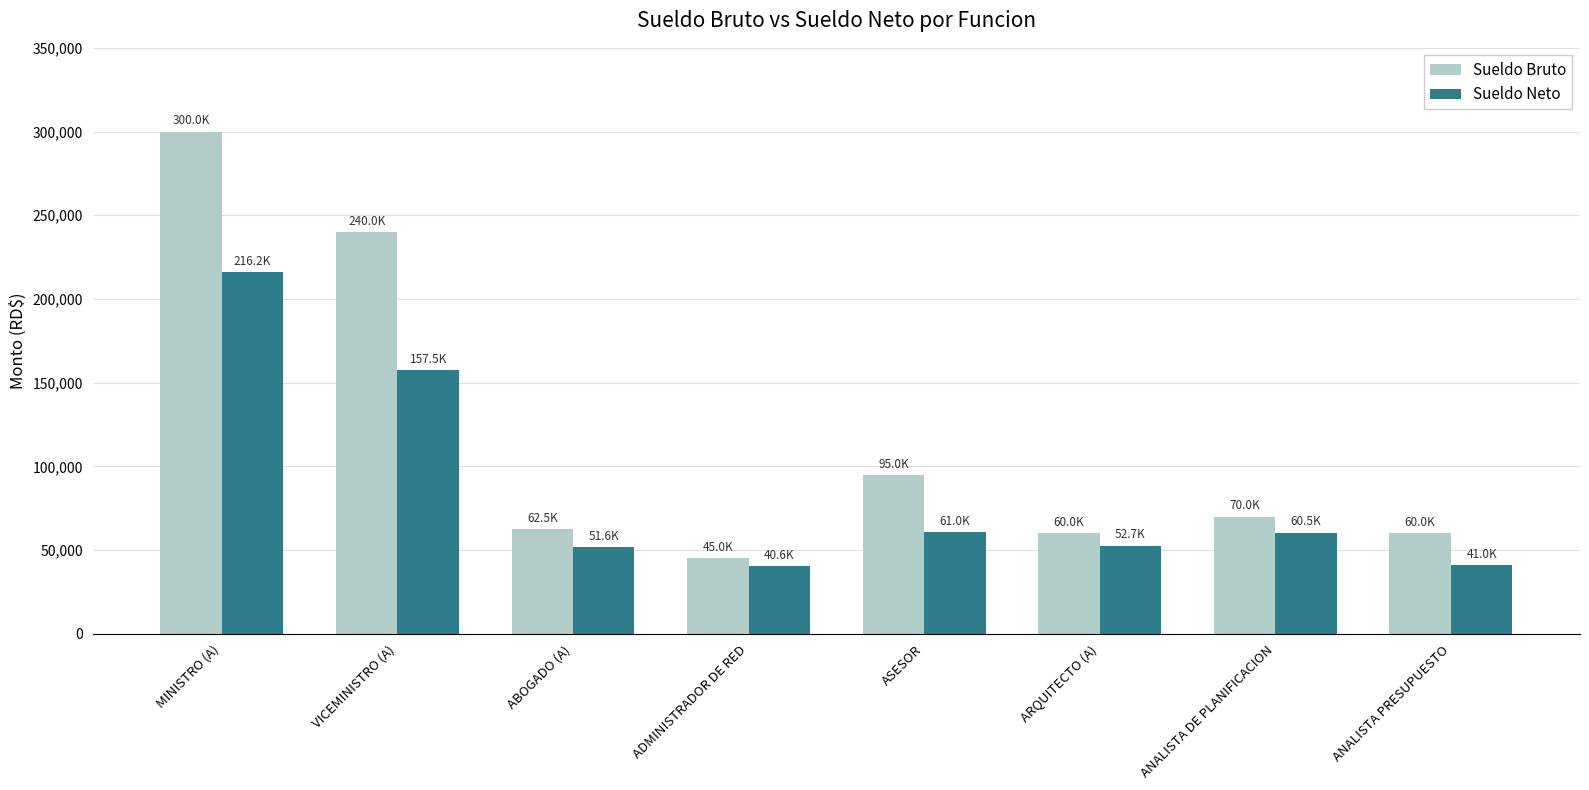

What is the spread (max minus min) of values at ASESOR?

34021.0